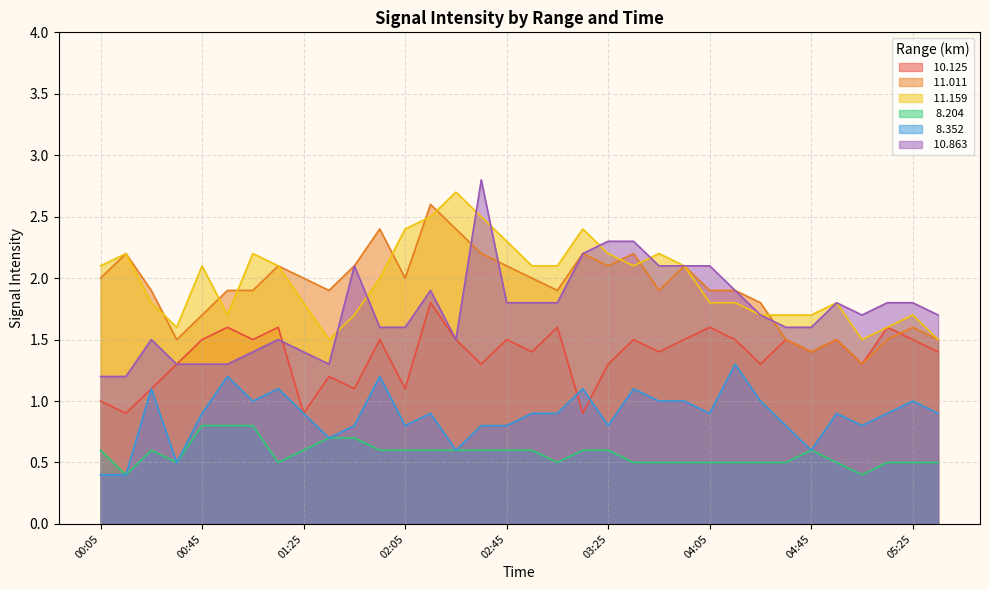

What is the difference between the second highest and second lowest values in the  11.159 series?

1.0